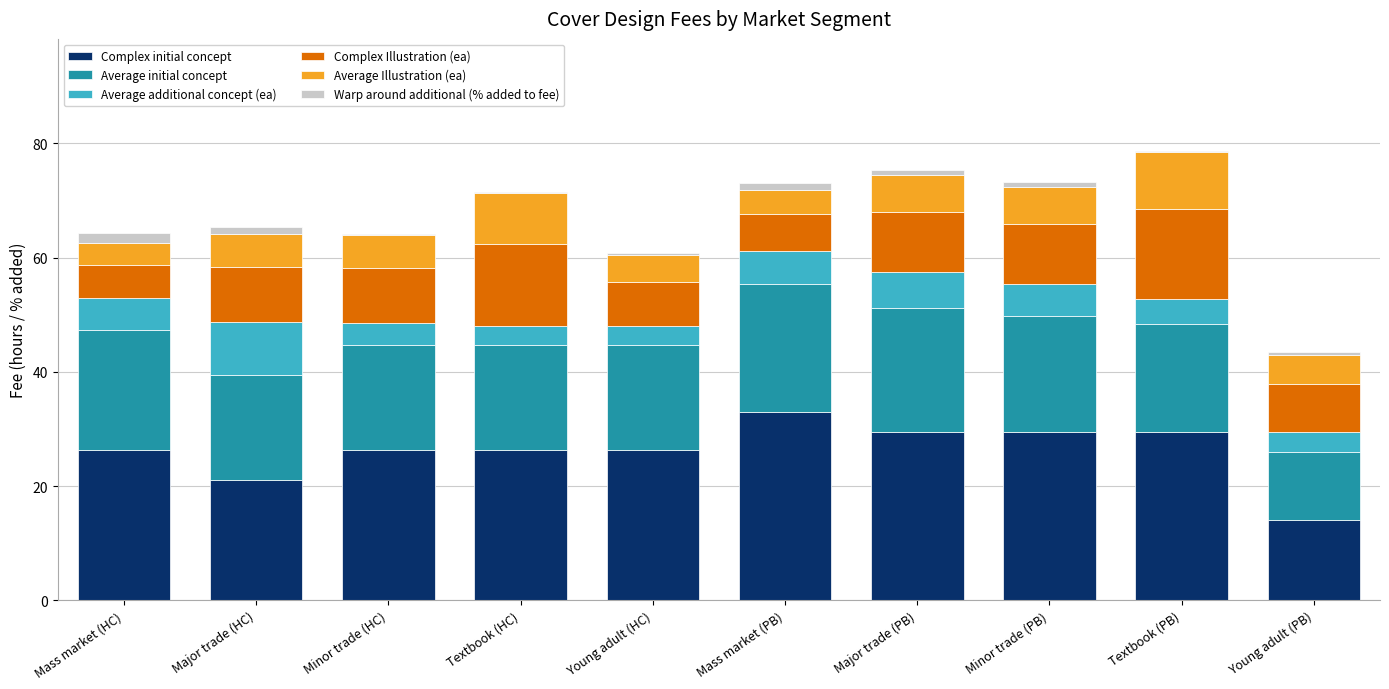

The value of Complex initial concept at Textbook (HC) is 26.3. True or false?

True